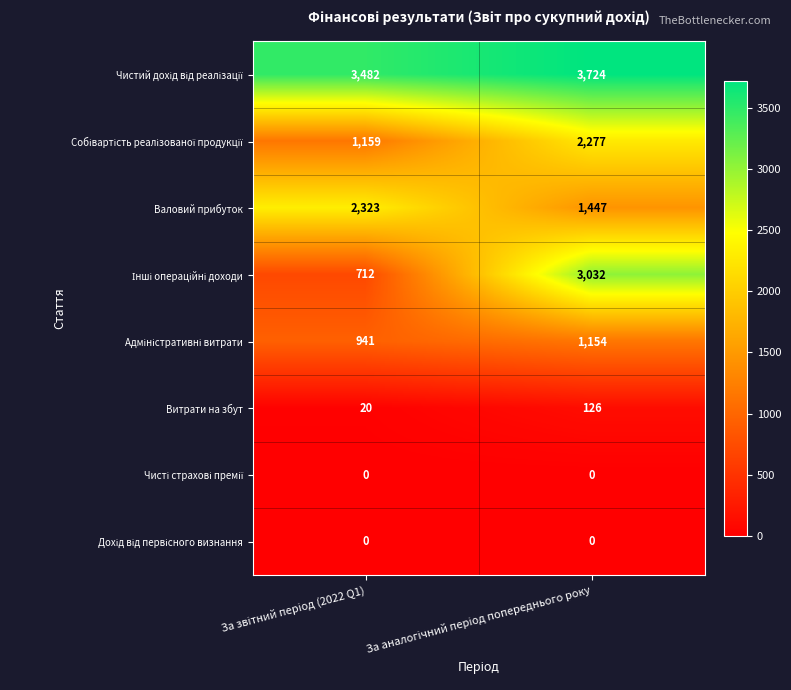

At how many categories does at least one series exceed 3312?

2